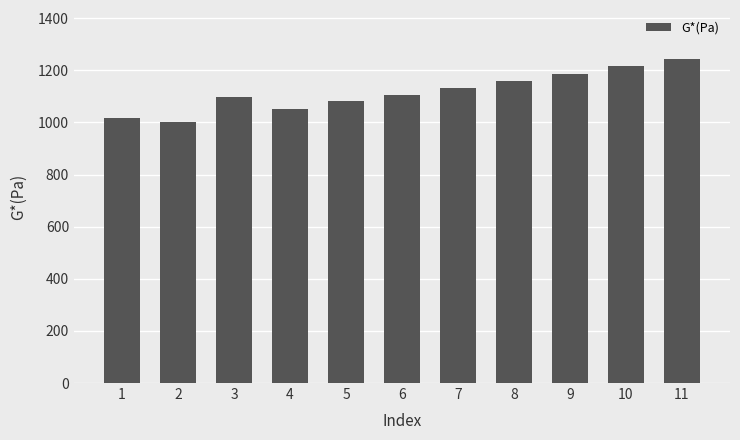

At which category does the chart reach its peak across all series?

11